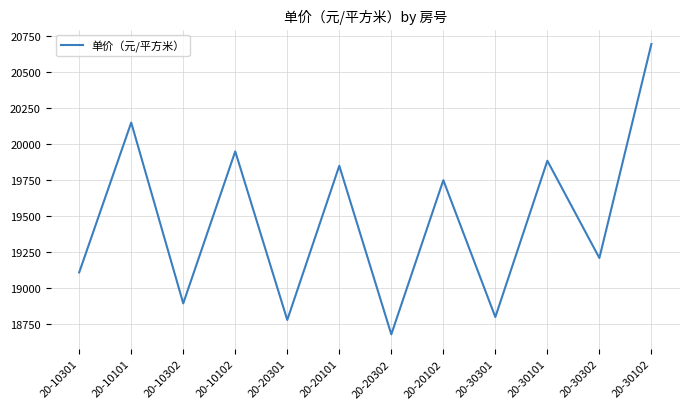

At which category does the data reach its first local valley?

20-10302